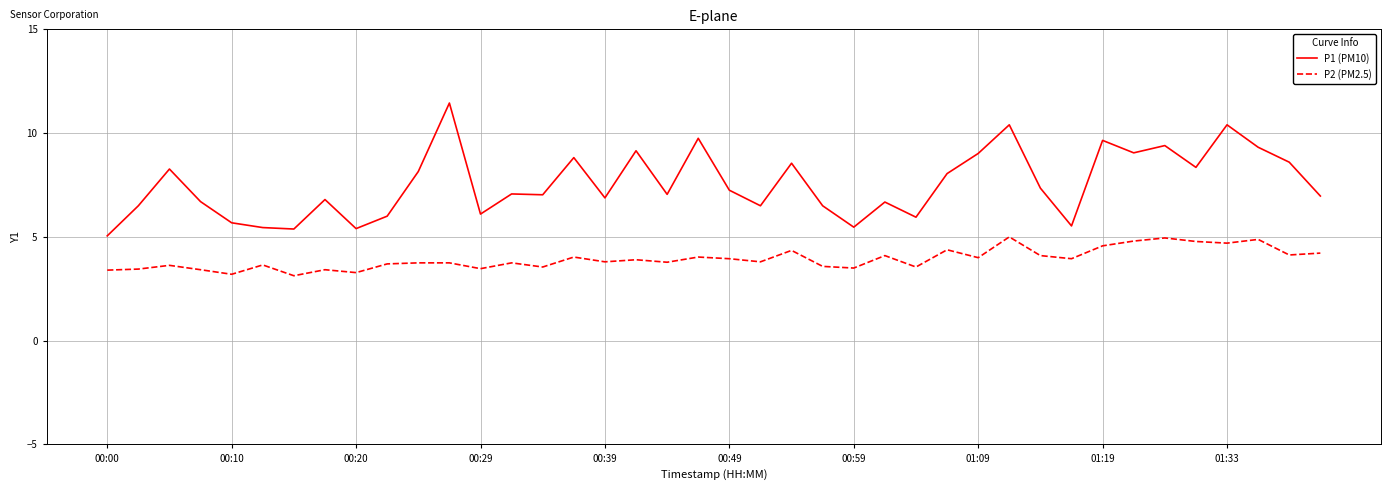

Rank the series by their average value, from highest to lowest.

P1 (PM10), P2 (PM2.5)